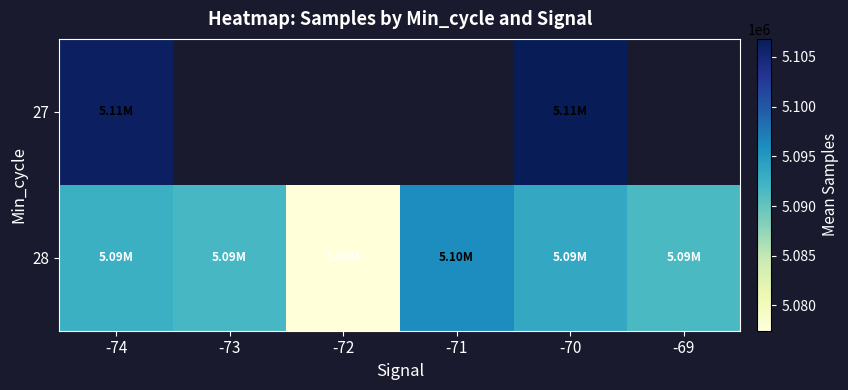

Count the number of data series in this chart.

2